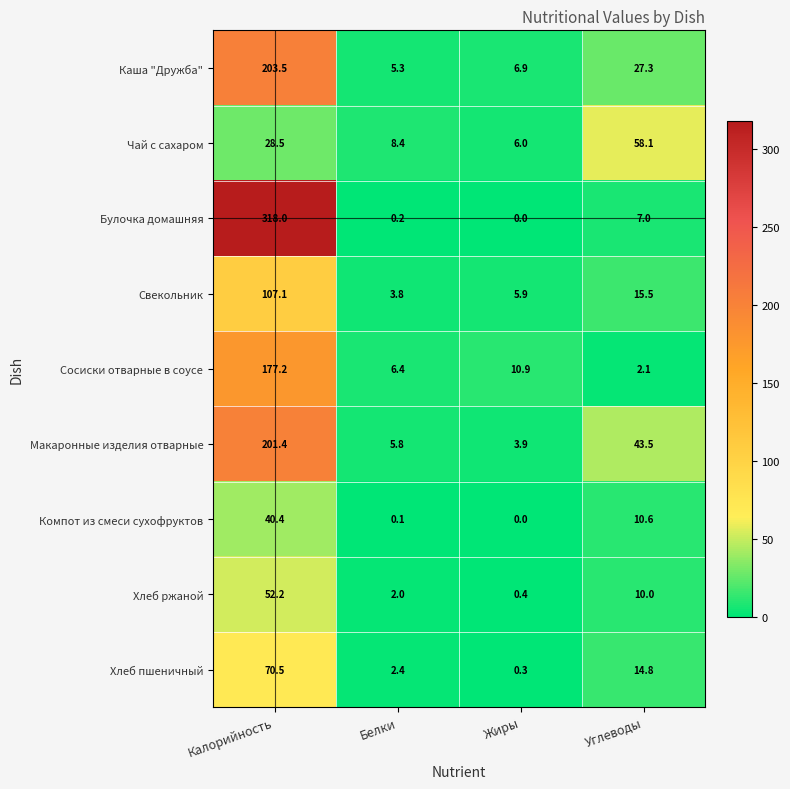

List the labels in order of Чай с сахаром value, smallest first.

Жиры, Белки, Калорийность, Углеводы